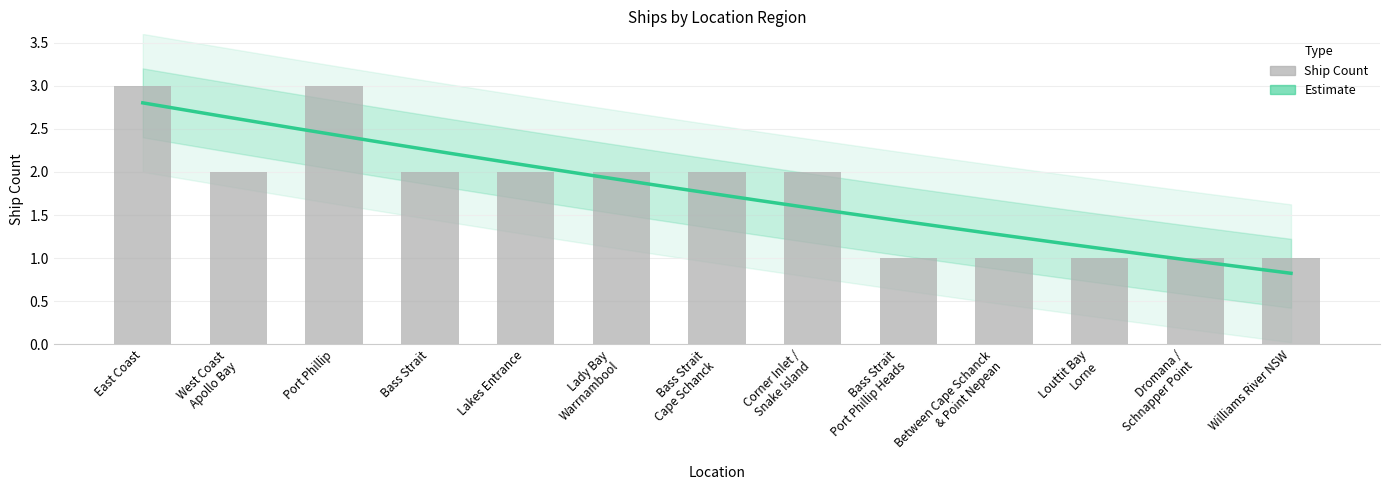

Rank the categories by value from lowest to highest.

Bass Strait
Port Phillip Heads, Between Cape Schanck
& Point Nepean, Louttit Bay
Lorne, Dromana /
Schnapper Point, Williams River NSW, West Coast
Apollo Bay, Bass Strait, Lakes Entrance, Lady Bay
Warrnambool, Bass Strait
Cape Schanck, Corner Inlet /
Snake Island, East Coast, Port Phillip